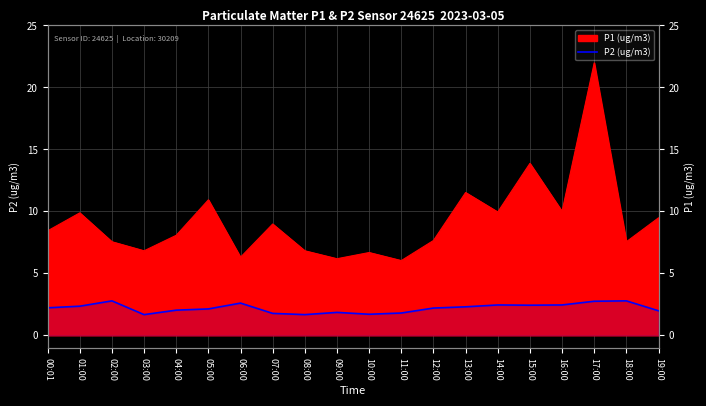

Where is the first local minimum?

03:00